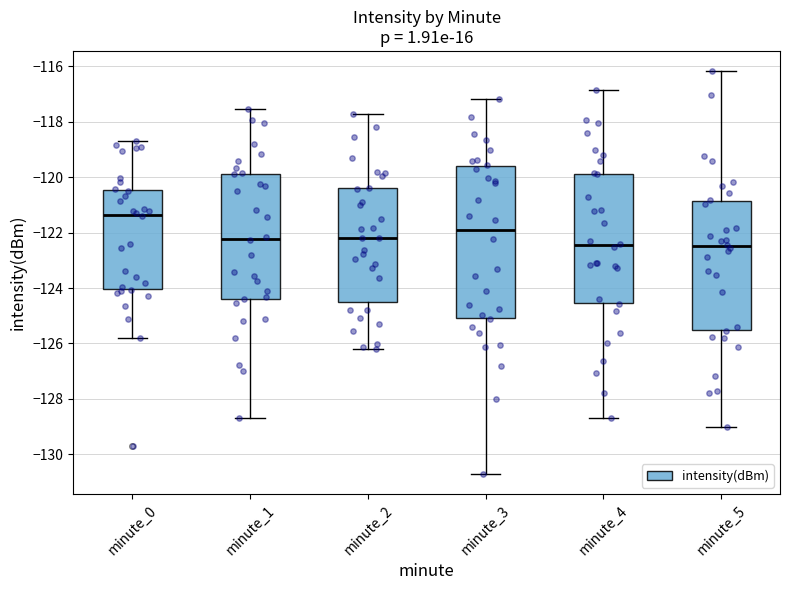

Reading left to right, read every box against the y-axis: the position of its median line, the range the box covers, and the ends of its whiskers. The values are not printed on the chart, so give them approximately, as read against the axis.

minute_0: median -121.4, box -124.0 to -120.4, whiskers -125.8 to -118.8
minute_1: median -122.2, box -124.4 to -119.8, whiskers -128.8 to -117.6
minute_2: median -122.2, box -124.4 to -120.4, whiskers -126.2 to -117.8
minute_3: median -121.8, box -125.0 to -119.6, whiskers -130.8 to -117.2
minute_4: median -122.4, box -124.6 to -119.8, whiskers -128.8 to -116.8
minute_5: median -122.4, box -125.6 to -120.8, whiskers -129.0 to -116.2